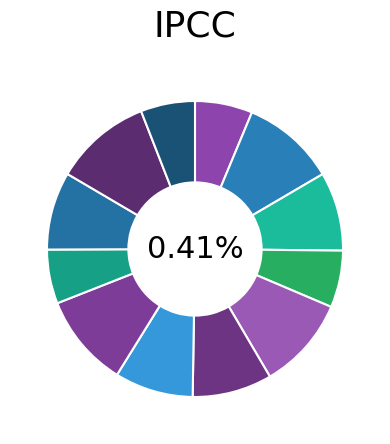

Approximately how many times larger is the value at 11 compared to 6?

1.2